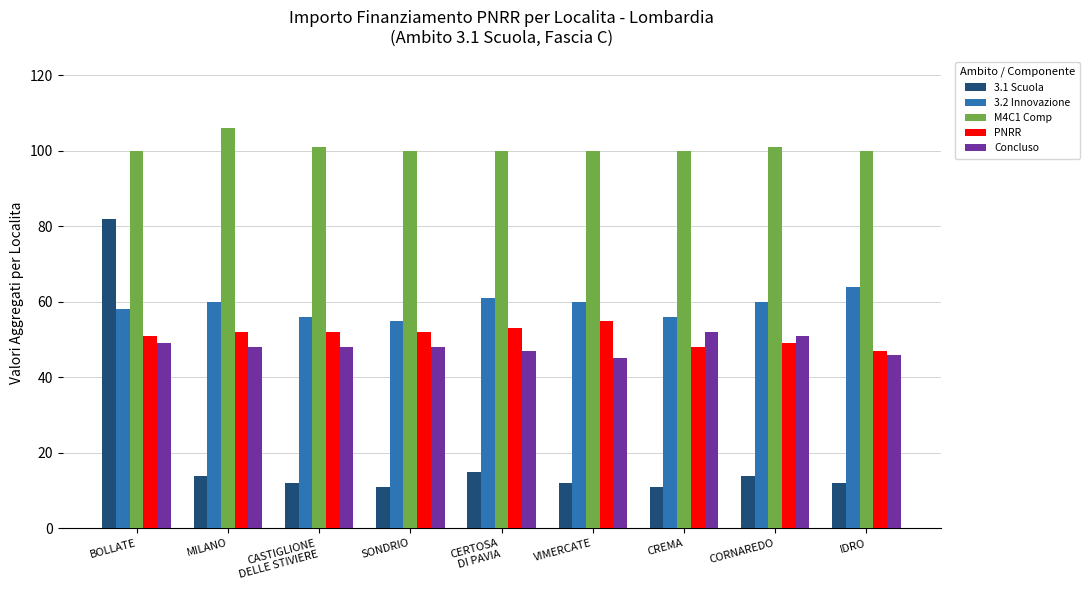

How many groups of bars are there?

9